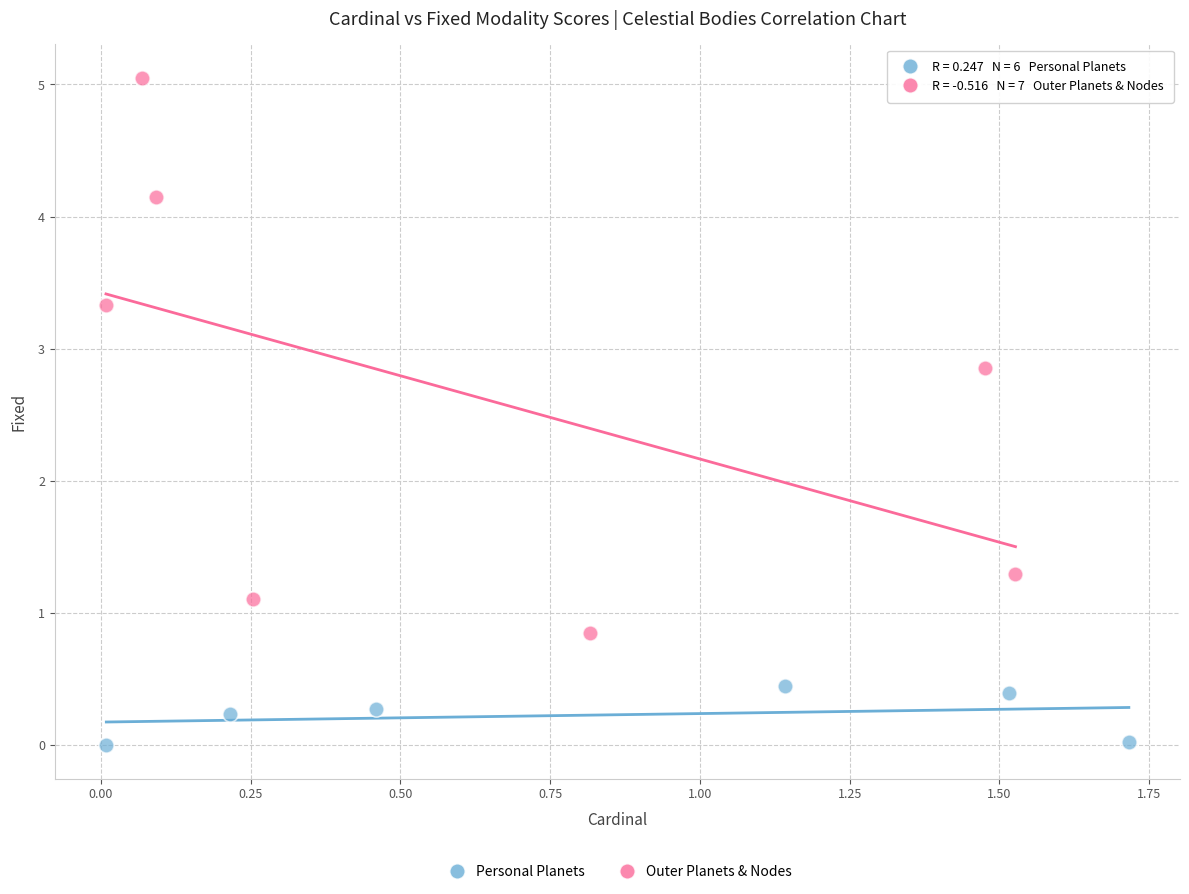

What are all the series names shown in the legend?

Personal Planets, Outer Planets & Nodes